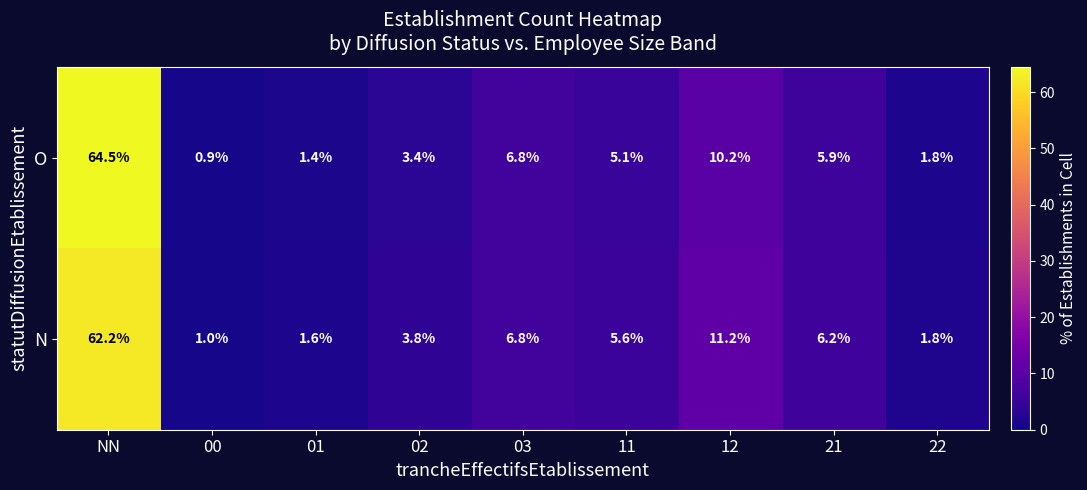

The N series shows 11.2 at 12. True or false?

True